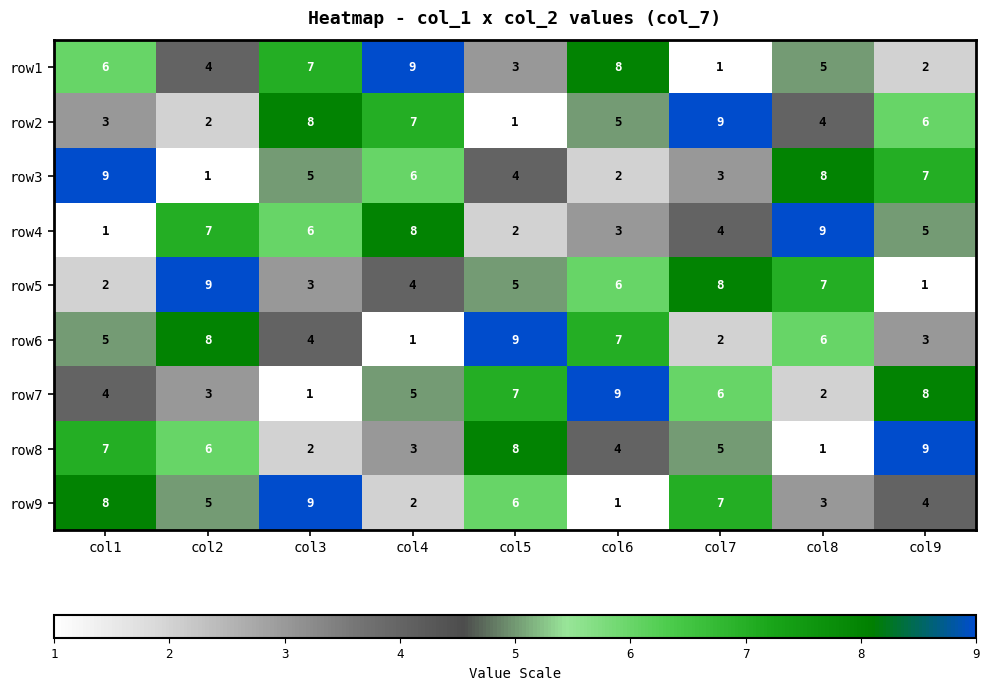

What is the average value of the row9 series?

5